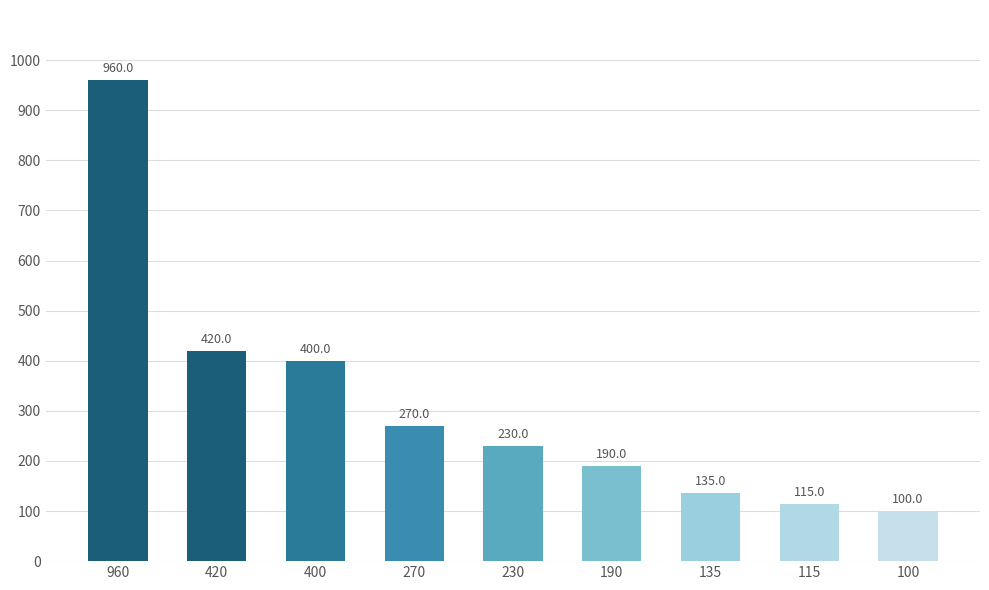

Approximately how many times larger is the value at 400 compared to 230?

1.7